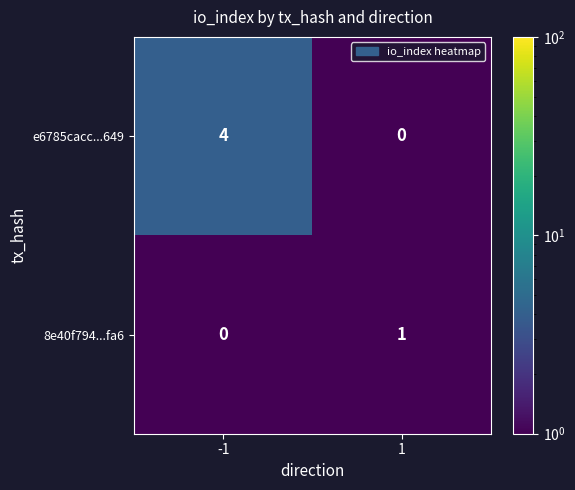

Which series has the largest total across all categories?

e6785cacc...649